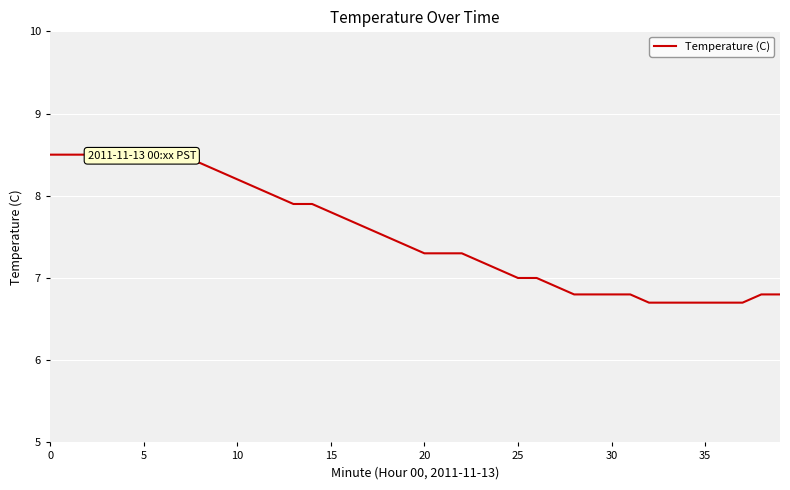

What is the greatest value displayed?

8.5